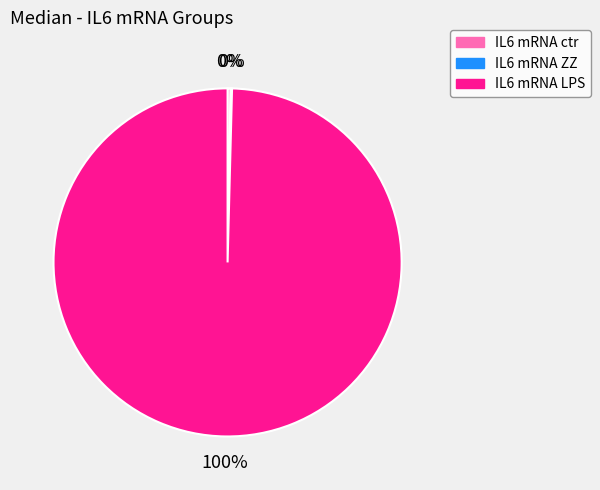

What percentage is the IL6 mRNA LPS slice, to the nearest percent?

100%